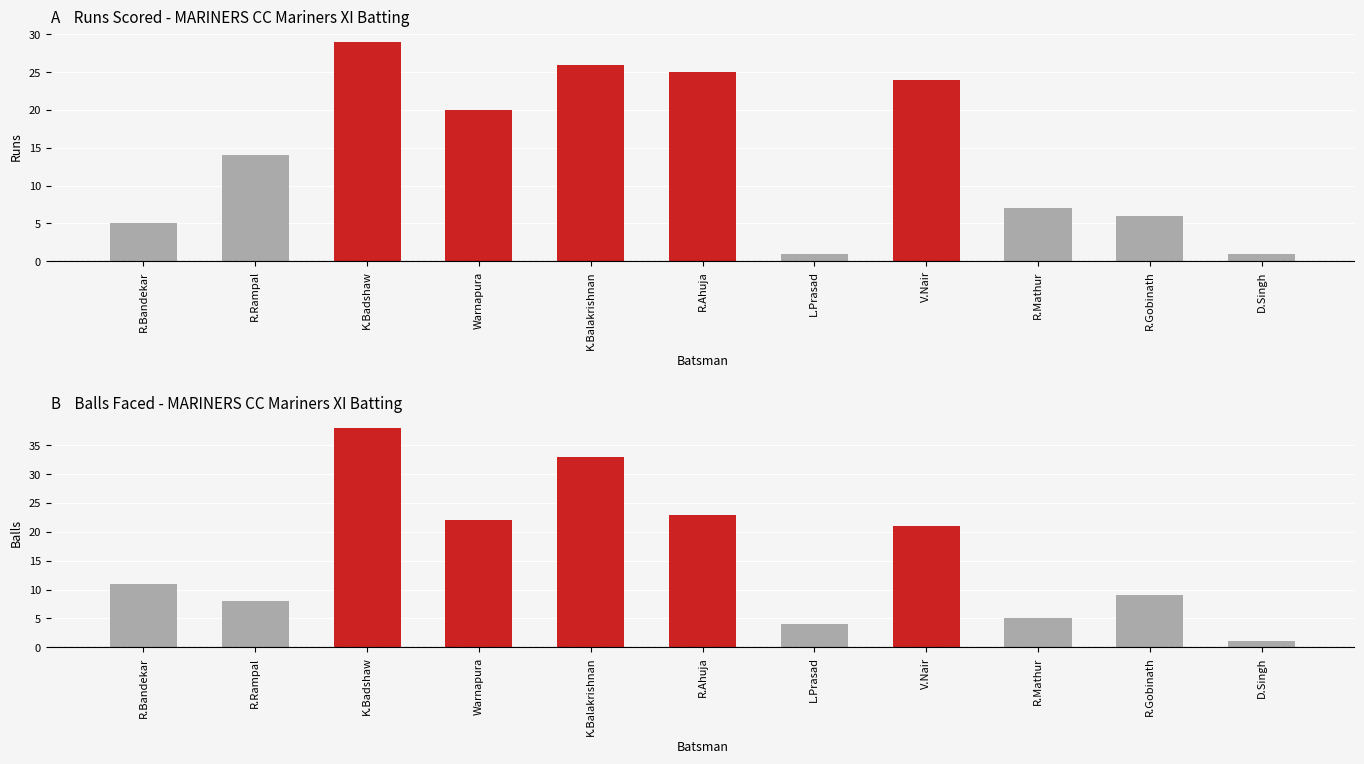

What position from the left is R.Mathur?

9